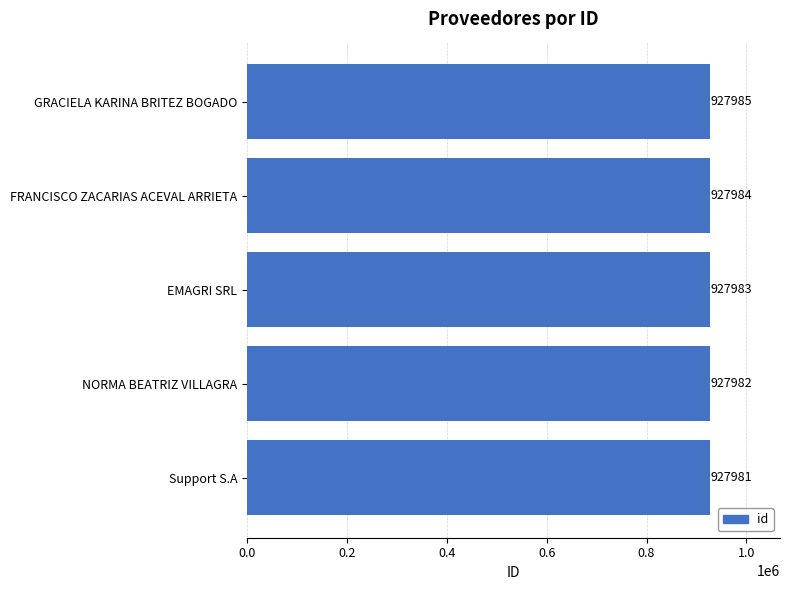

Approximately how many times larger is the value at Support S.A compared to EMAGRI SRL?

1.0